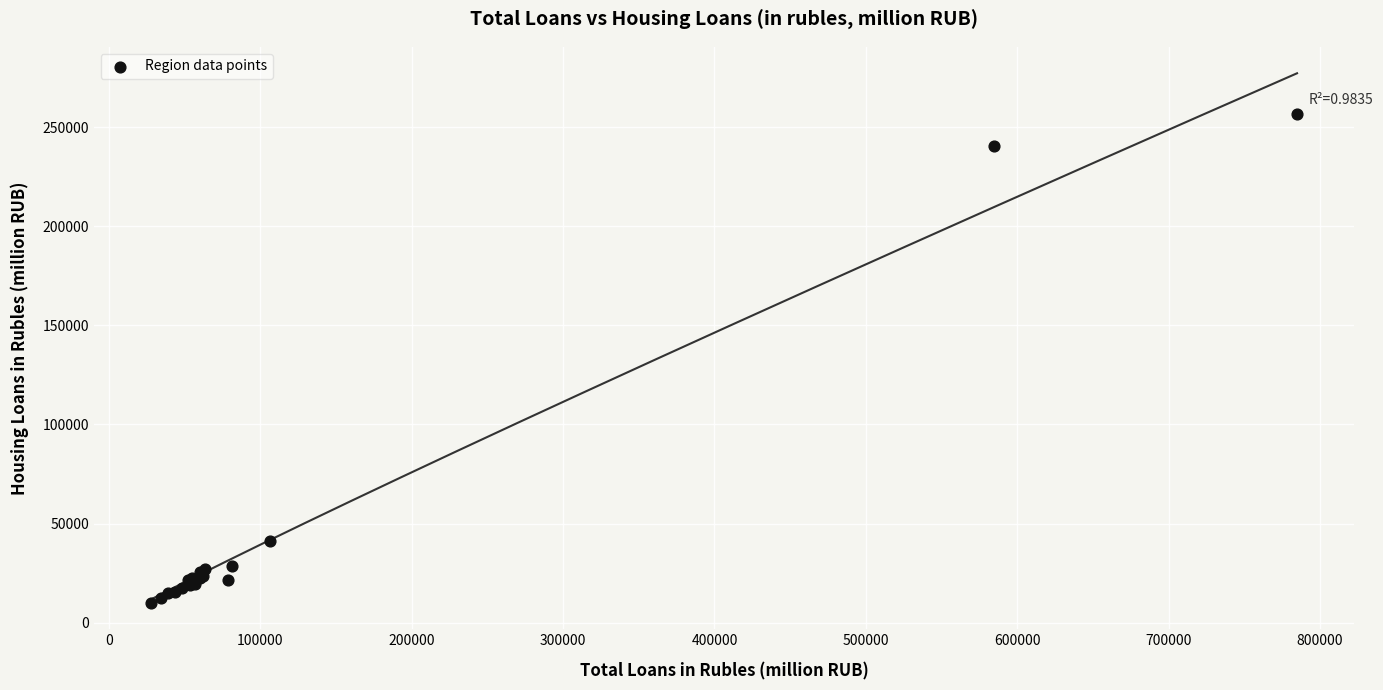

What Y value in the scatter plot is closest to 133405?

41175